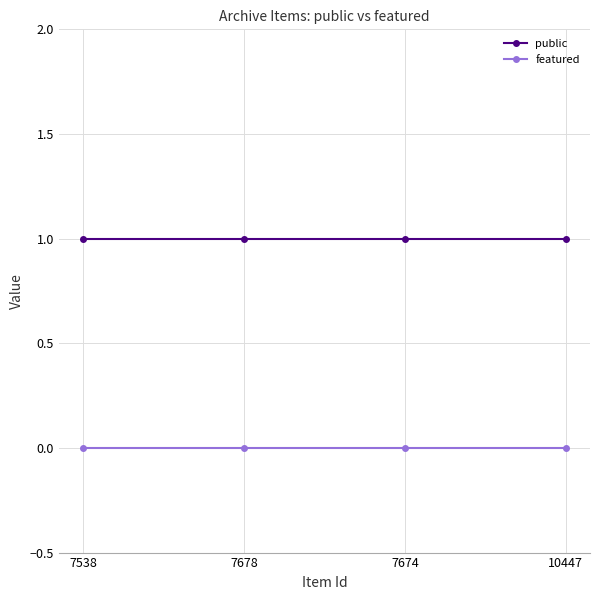

What is the label of the 3rd point from the right?

7678